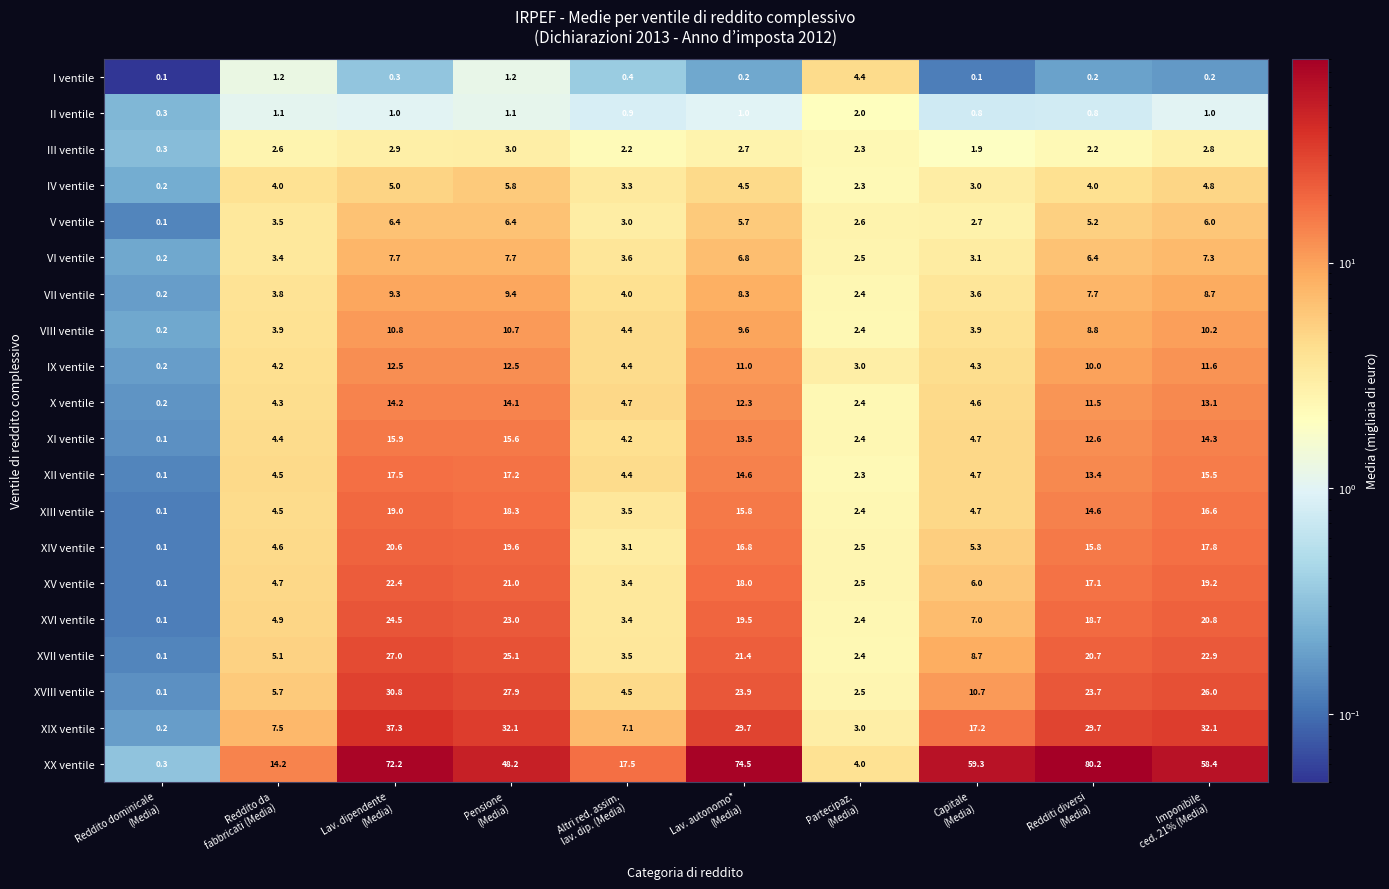

What is the spread (max minus min) of values at Altri red. assim.
lav. dip. (Media)?

17.1